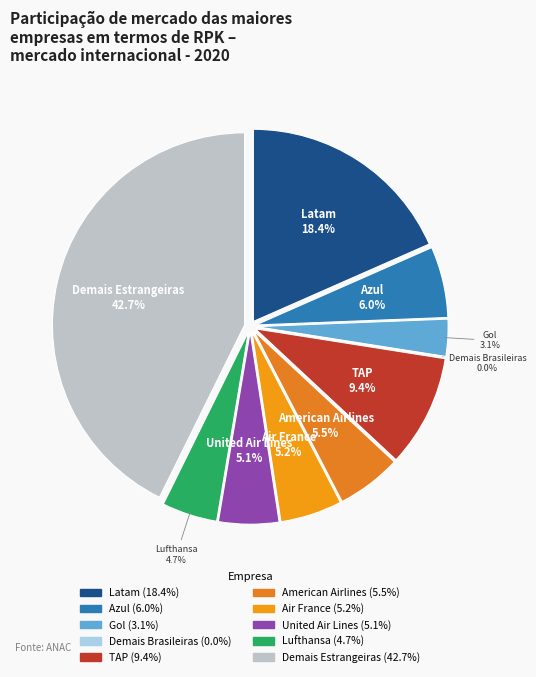

To the nearest percent, what percentage of the pie is United Air Lines?

5%